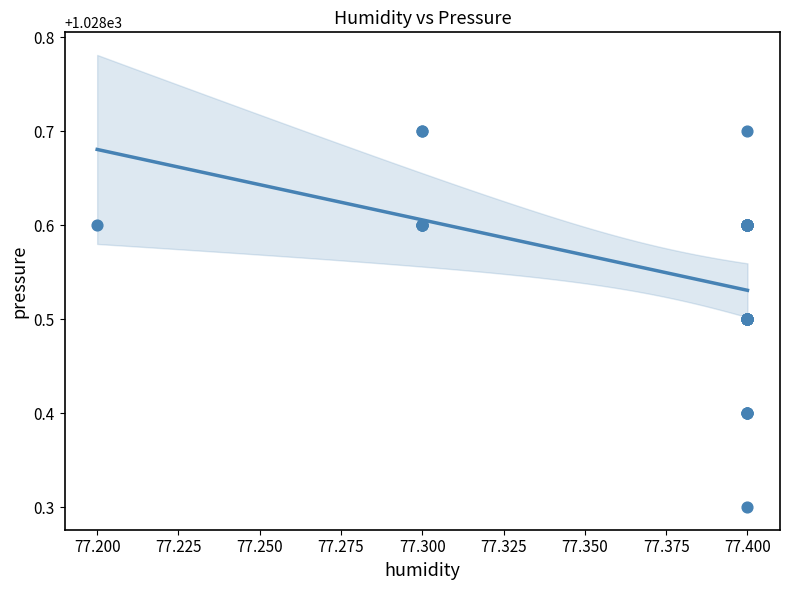

What Y value in the scatter plot is closest to 1028?

1028.3